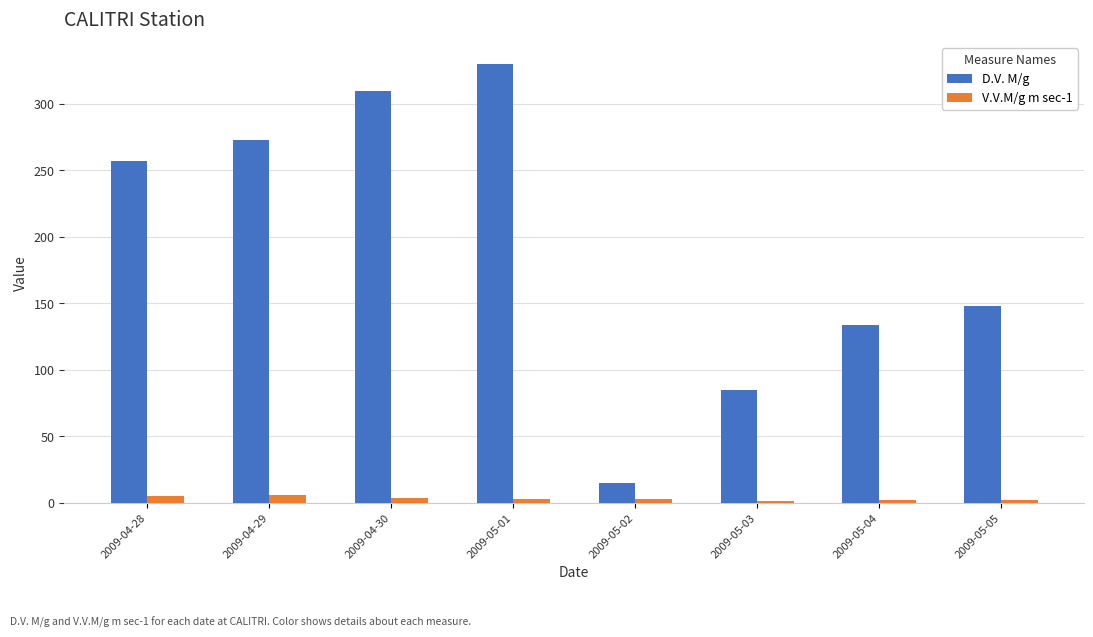

Is the value of D.V. M/g at 2009-04-28 greater than the value of V.V.M/g m sec-1 at 2009-05-04?

Yes